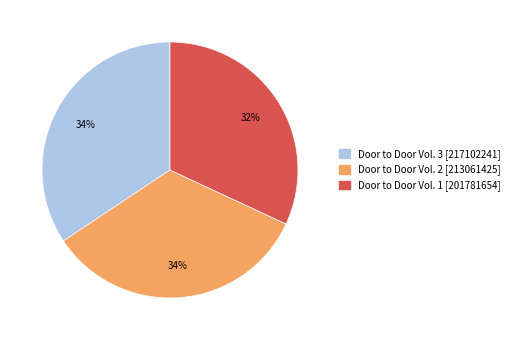

To the nearest percent, what portion does Door to Door Vol. 3 [217102241] represent?

34%